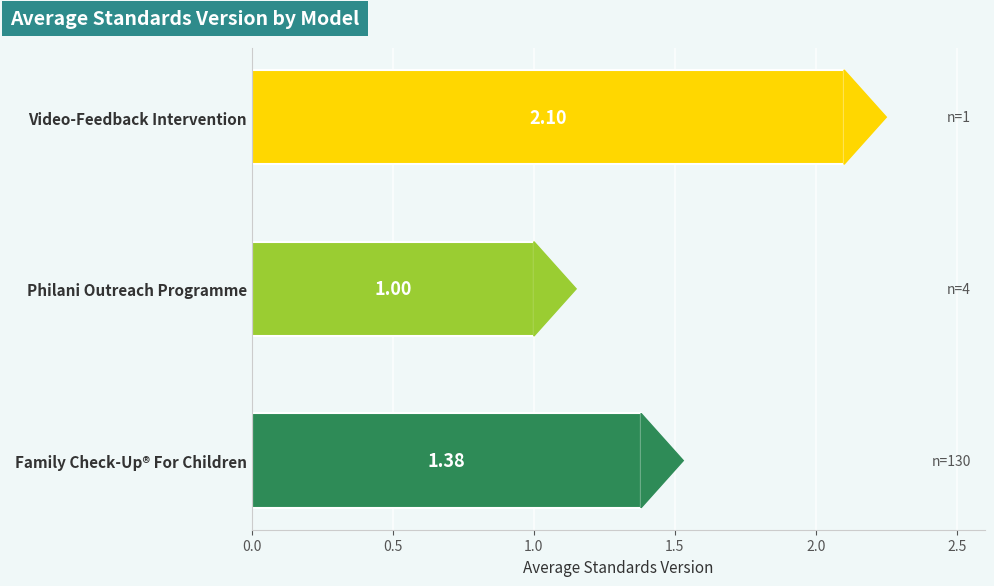

Does the chart contain any negative values?

No